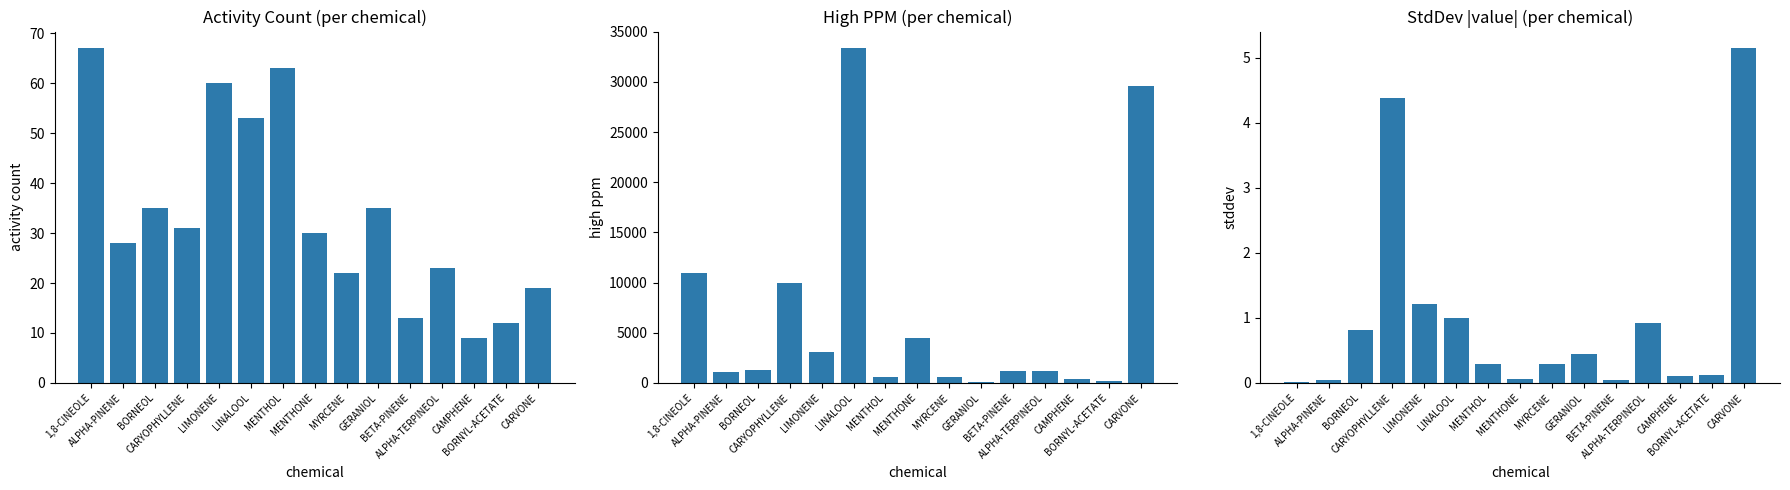

What is the difference between the maximum and minimum values in the StdDev (abs) series?

5.1